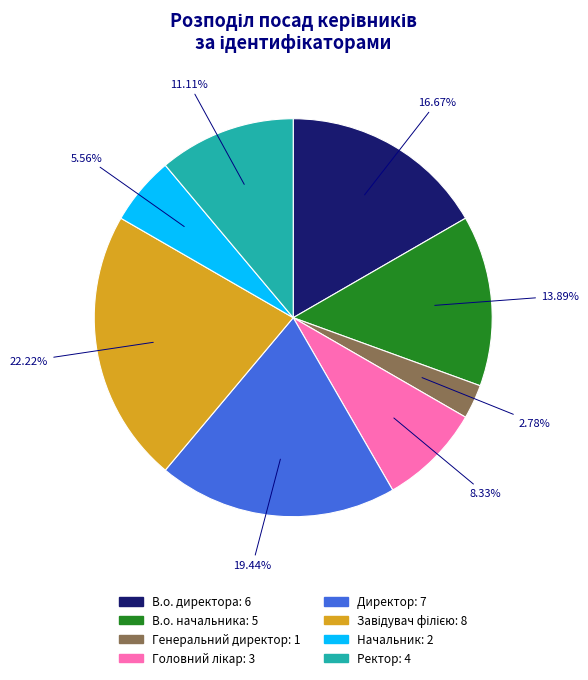

True or false: В.о. директора accounts for 17% of the total.

True